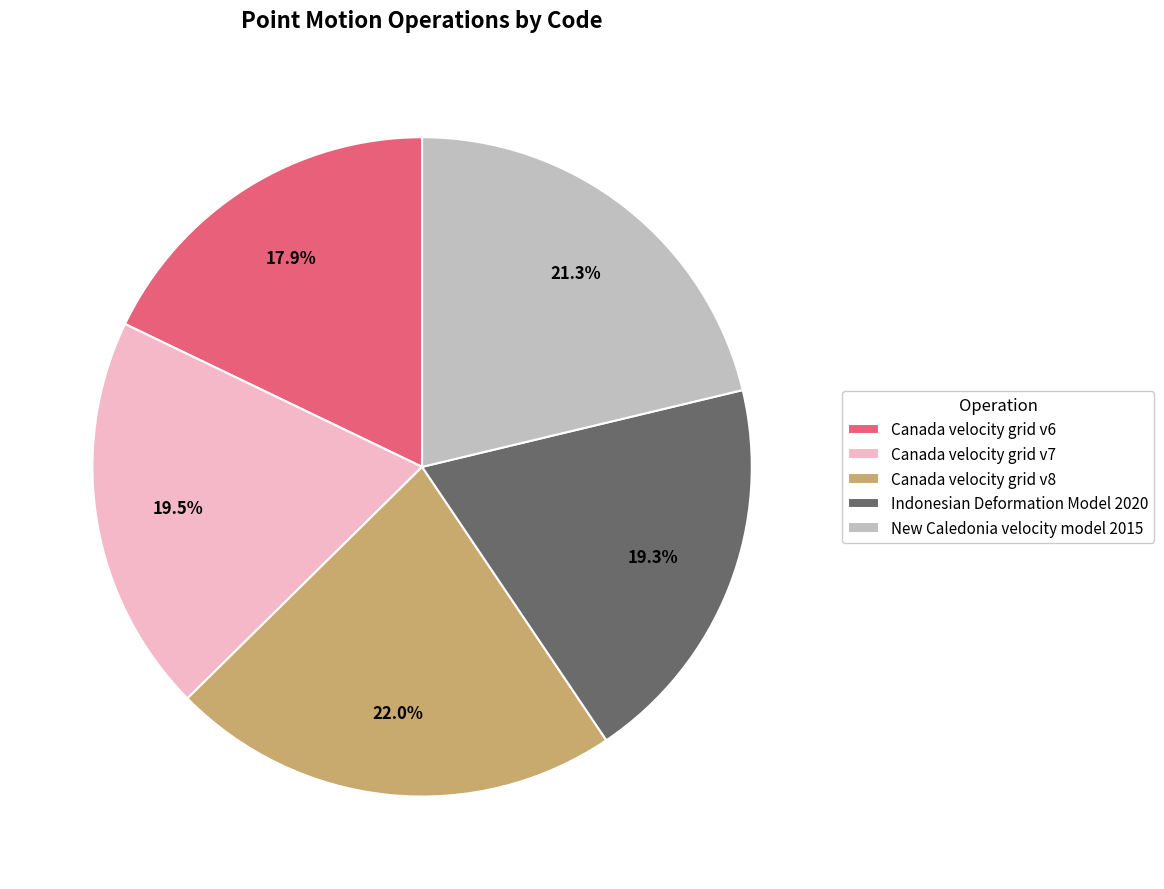

To the nearest percent, what is the difference between the largest and smallest slice percentages?

4%